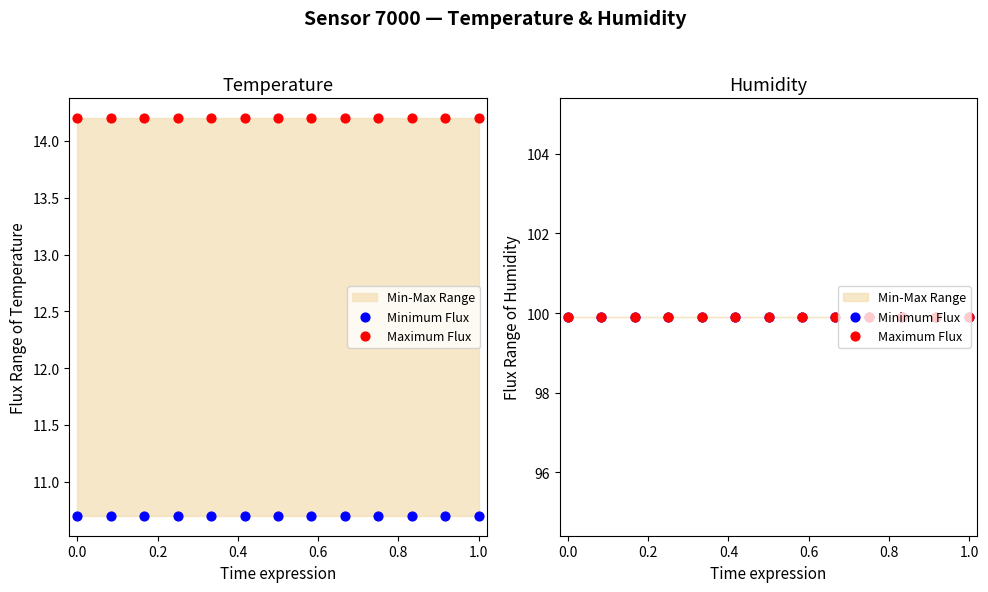

Which series contains the highest Y value?

humidity